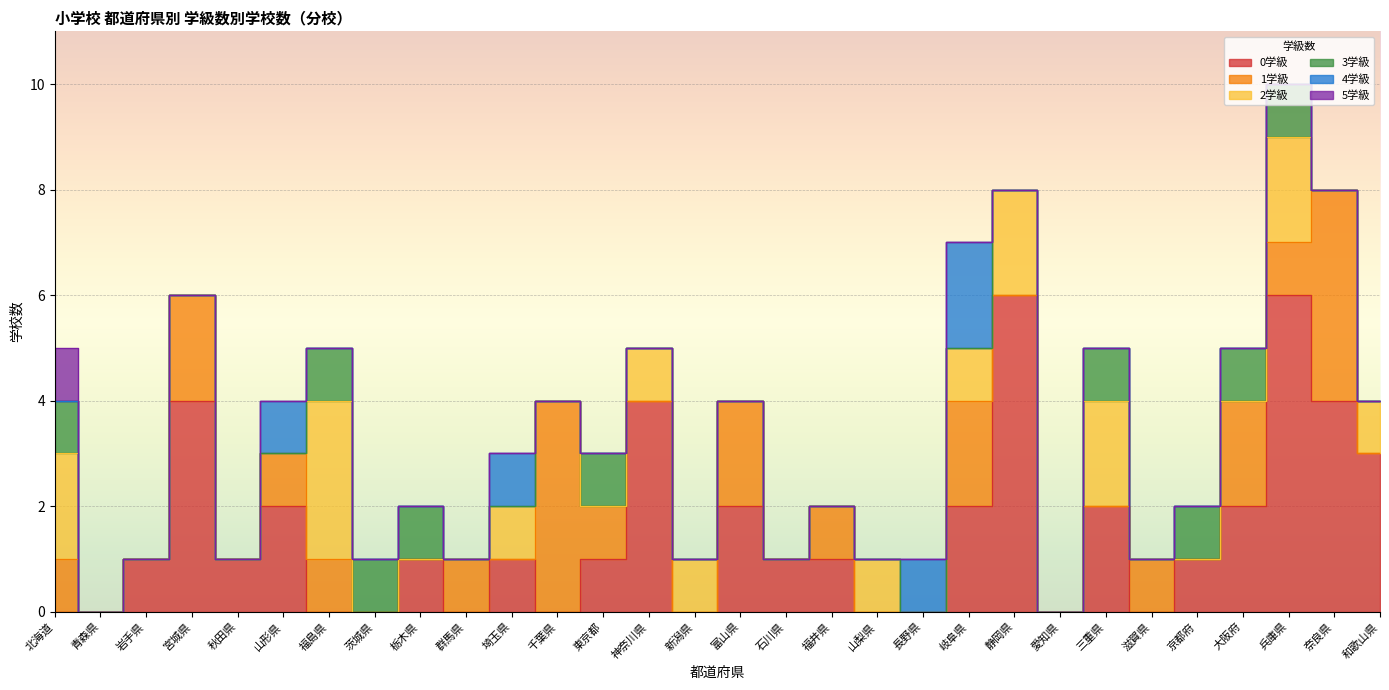

How many interior local peaks does the 2学級 series have?

6